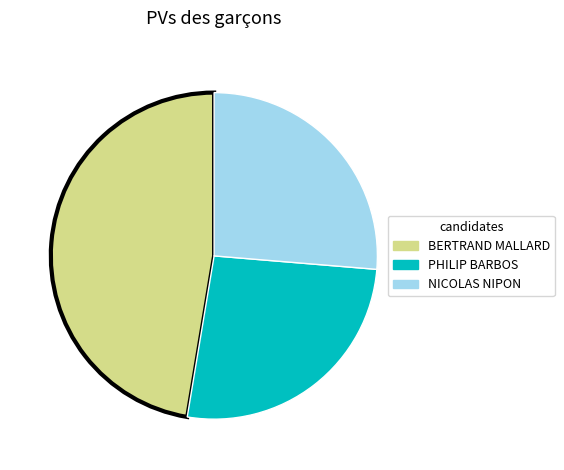

The BERTRAND MALLARD slice represents 47% of the pie. True or false?

True